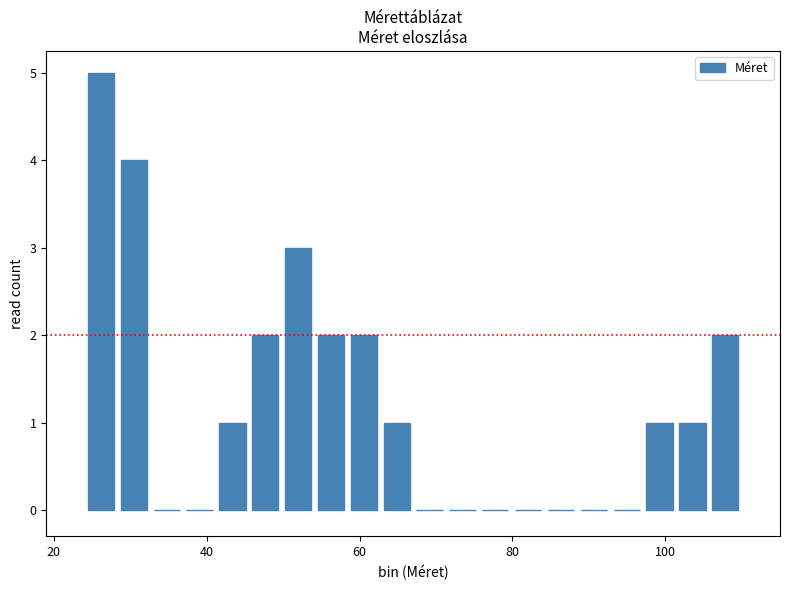

Around what value on the x-axis is the tallest bar? Give the approximate position of its centre, as read against the axis.

26